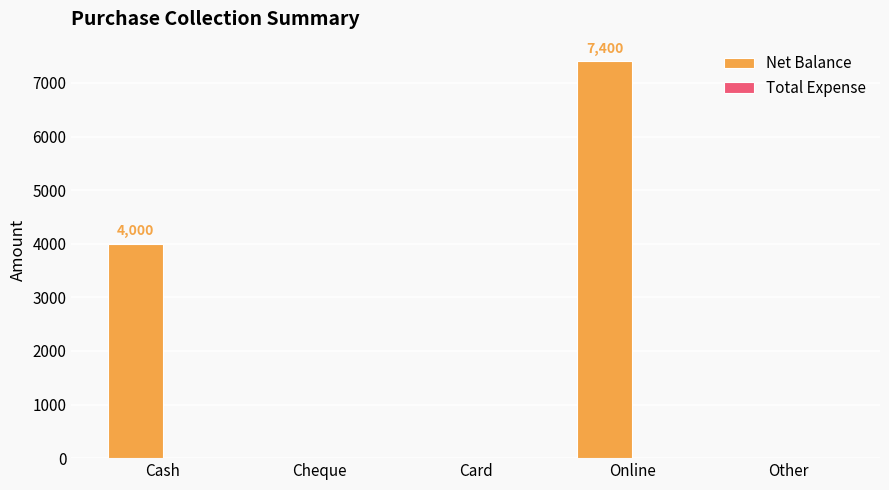

Is it true that the value at Other is 3563?

False